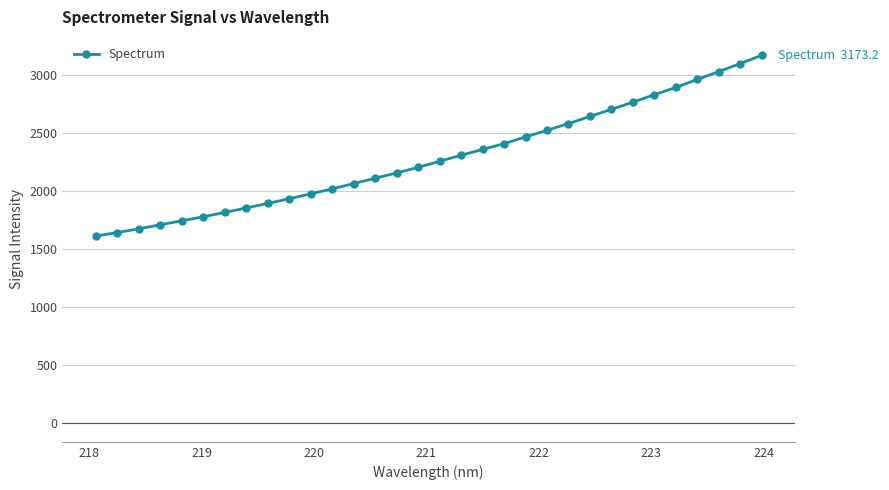

What is the value of the 21st point from the left?

2469.4